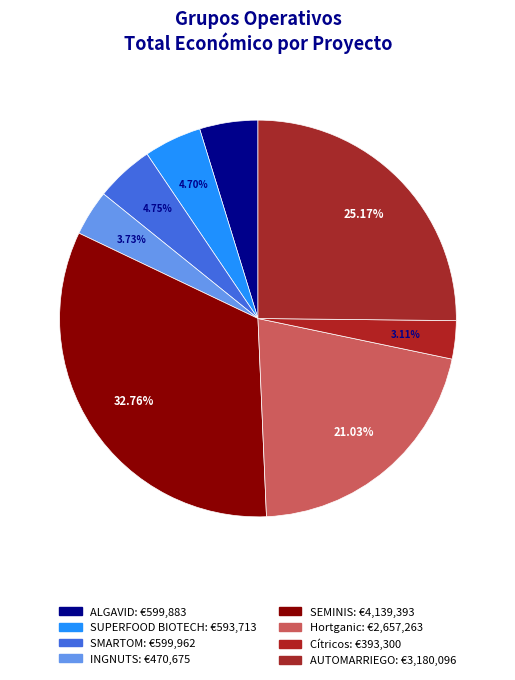

Which category has the biggest portion of the pie?

SEMINIS